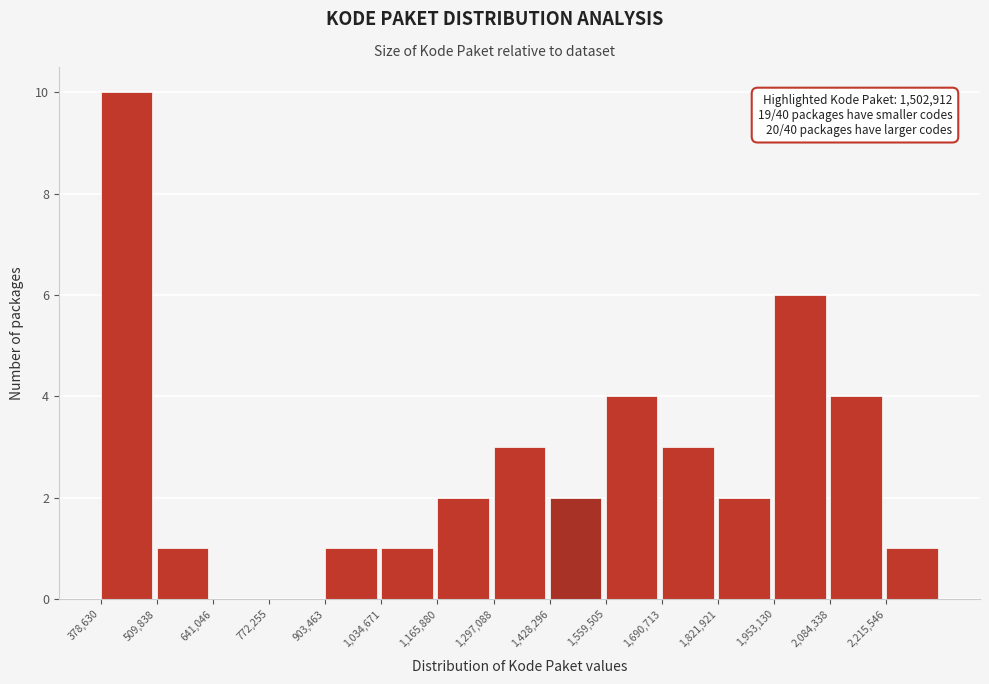

Over which range of the x-axis is the bar tallest?

380000 to 500000